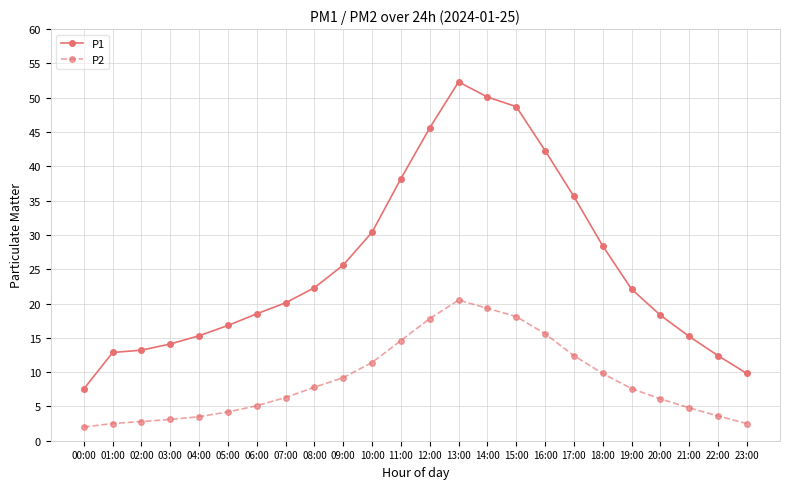

The value of P2 at 18:00 is 9.8. True or false?

True